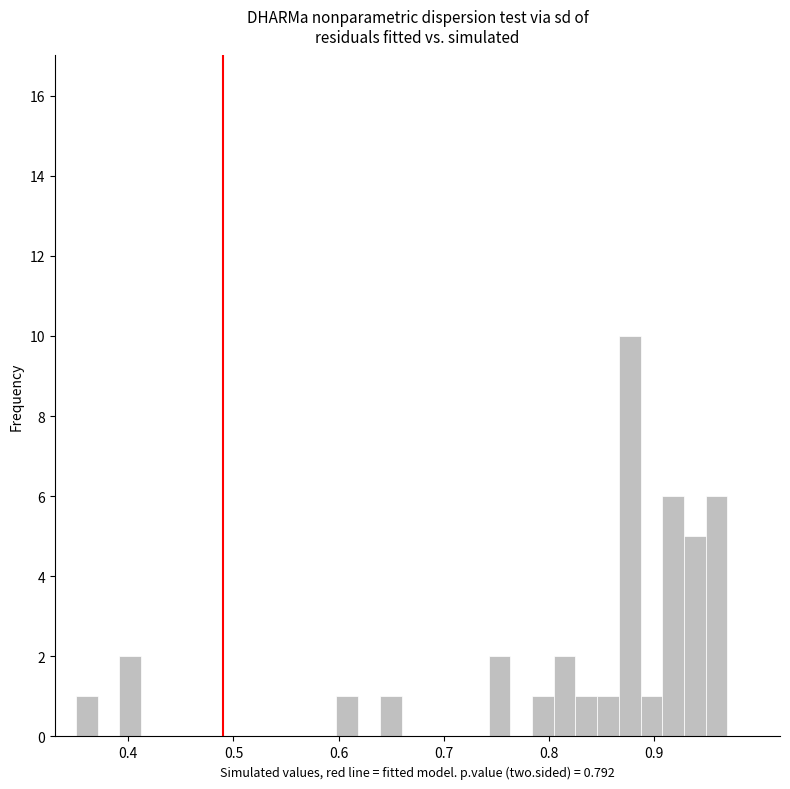

Around what value on the x-axis is the tallest bar? Give the approximate position of its centre, as read against the axis.

0.88